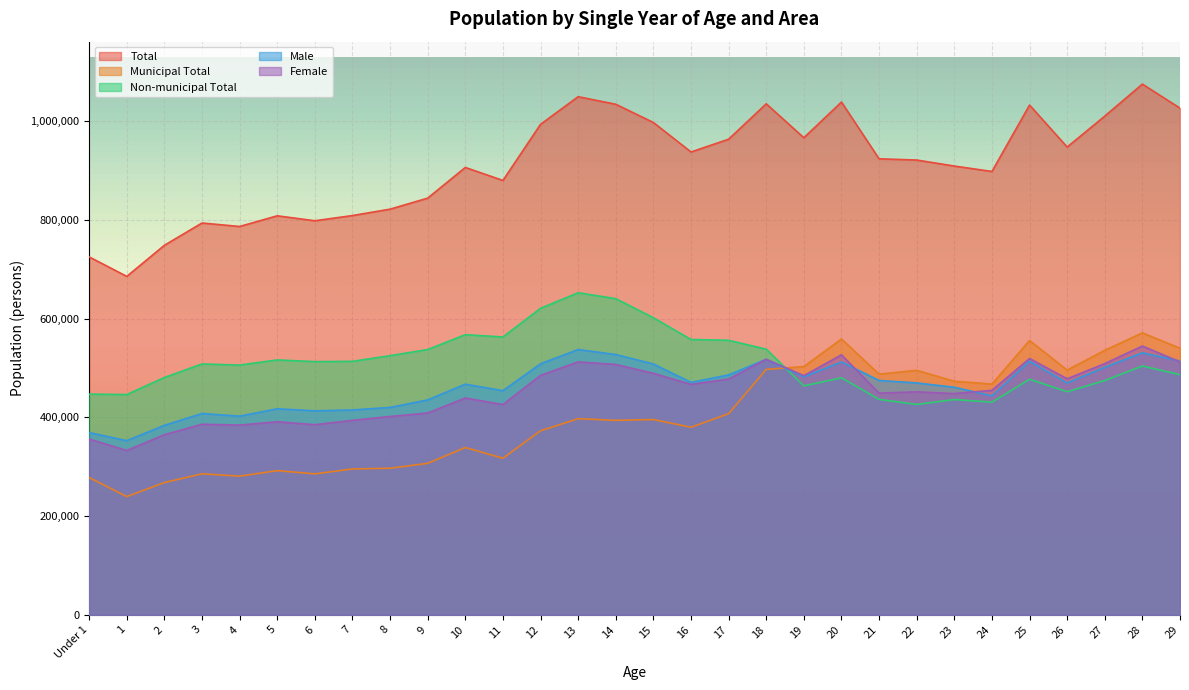

How many lines are shown in the chart?

5